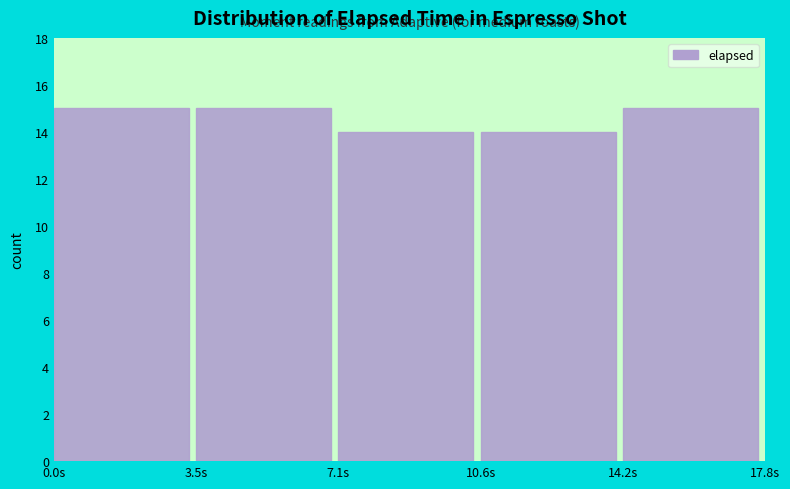

How tall is the bar that spans 7.10 to 10.65 on the x-axis? Neither the bar edges nor the heights are printed on the chart, so give them approximately, as read against the axes.

14